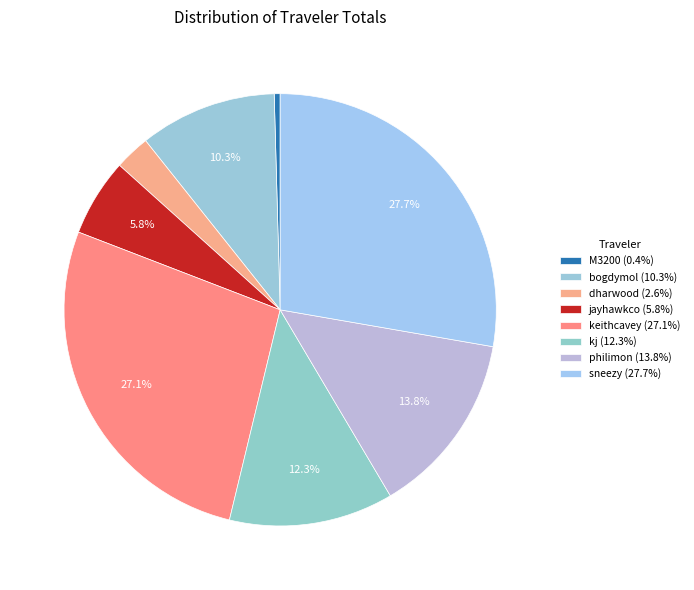

Which category has the biggest portion of the pie?

sneezy